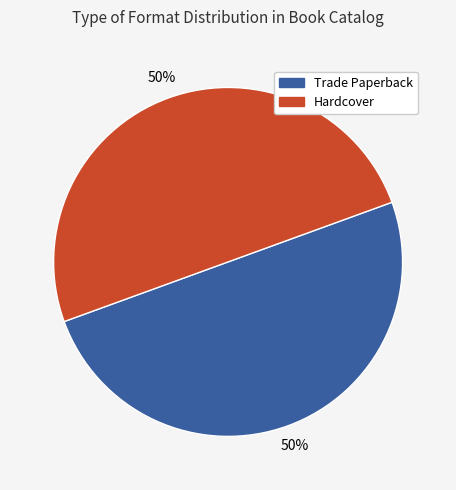

To the nearest percent, what portion does Trade Paperback represent?

50%